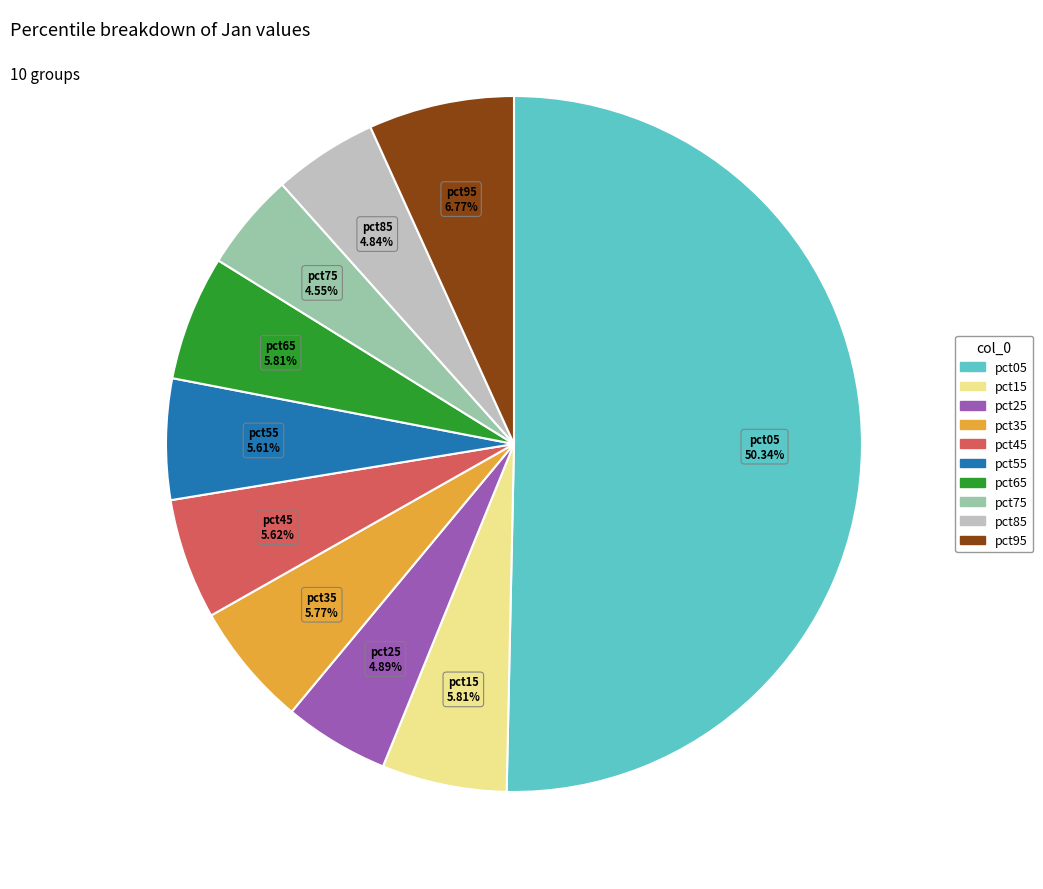

True or false: pct45 accounts for 6% of the total.

True